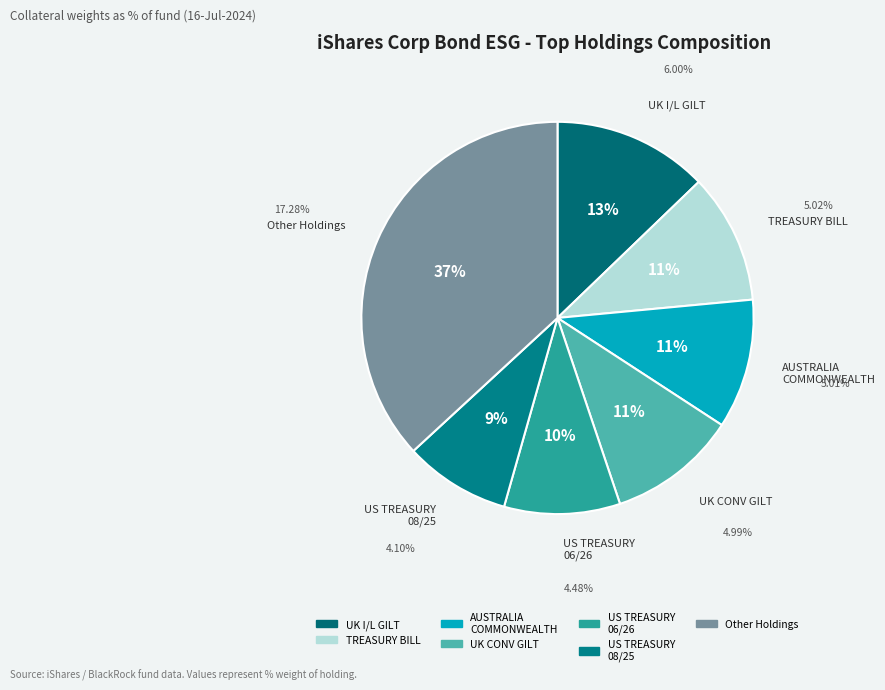

How many segments does this pie chart have?

7